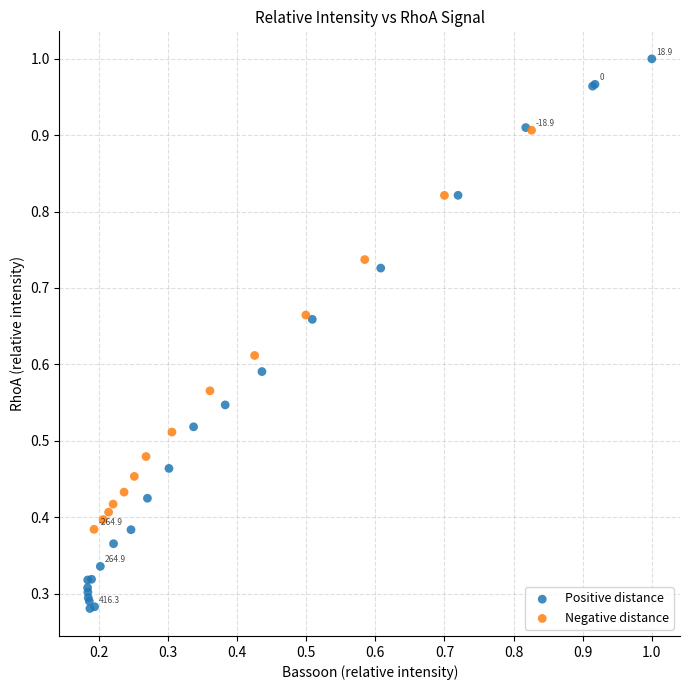

Which series contains the highest Y value?

Positive distance